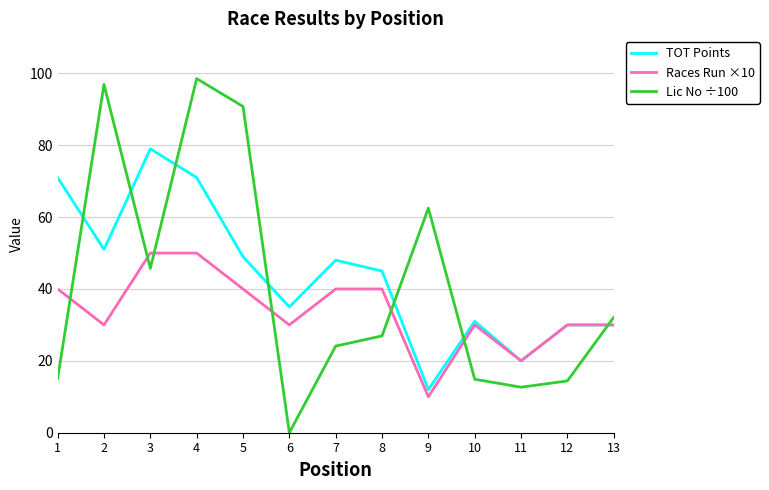

Rank the series by their maximum value, from highest to lowest.

Lic No ÷100, TOT Points, Races Run ×10